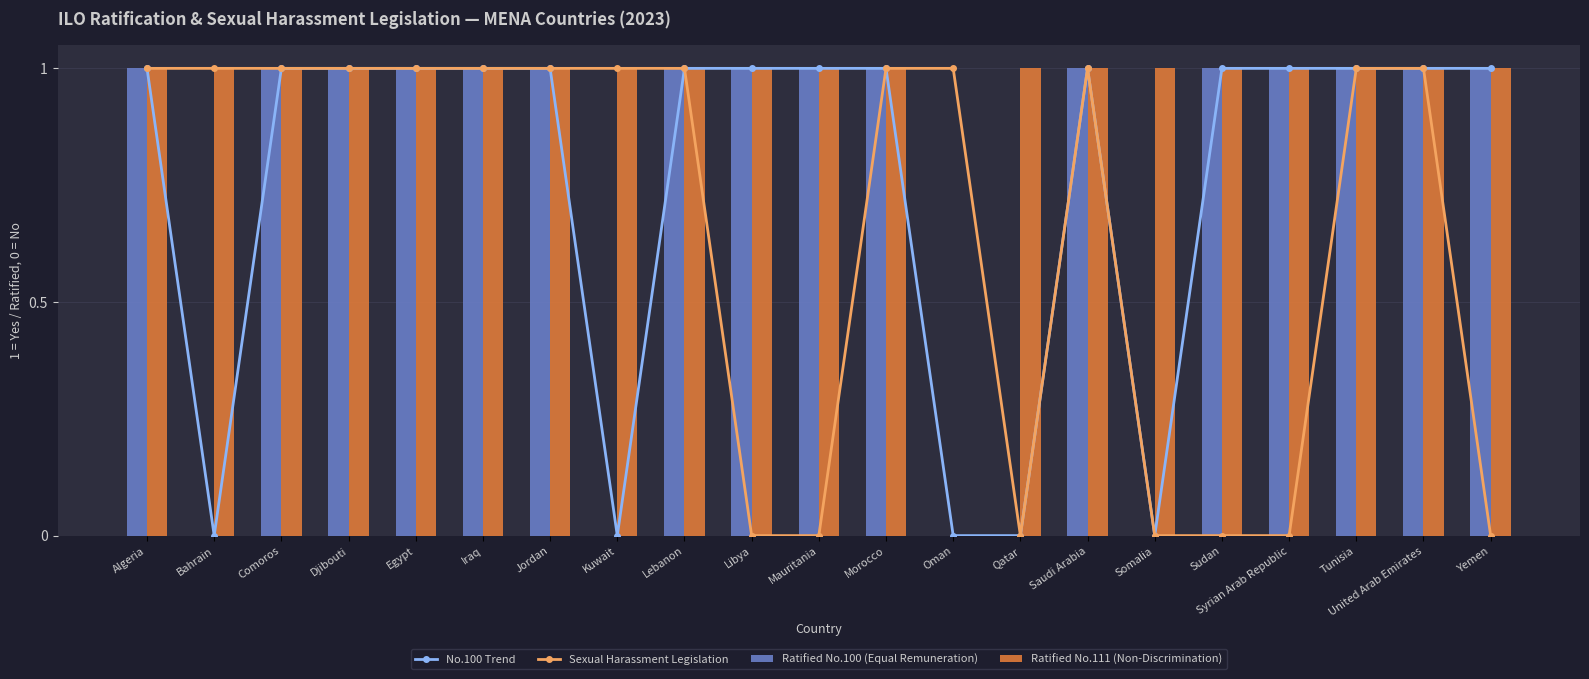

Reading right to left, extract all data points from this chart.

No.100 Trend: Yemen=1	United Arab Emirates=1	Tunisia=1	Syrian Arab Republic=1	Sudan=1	Somalia=0	Saudi Arabia=1	Qatar=0	Oman=0	Morocco=1	Mauritania=1	Libya=1	Lebanon=1	Kuwait=0	Jordan=1	Iraq=1	Egypt=1	Djibouti=1	Comoros=1	Bahrain=0	Algeria=1
Sexual Harassment Legislation: Yemen=0	United Arab Emirates=1	Tunisia=1	Syrian Arab Republic=0	Sudan=0	Somalia=0	Saudi Arabia=1	Qatar=0	Oman=1	Morocco=1	Mauritania=0	Libya=0	Lebanon=1	Kuwait=1	Jordan=1	Iraq=1	Egypt=1	Djibouti=1	Comoros=1	Bahrain=1	Algeria=1
Ratified No.100 (Equal Remuneration): Yemen=1	United Arab Emirates=1	Tunisia=1	Syrian Arab Republic=1	Sudan=1	Somalia=0	Saudi Arabia=1	Qatar=0	Oman=0	Morocco=1	Mauritania=1	Libya=1	Lebanon=1	Kuwait=0	Jordan=1	Iraq=1	Egypt=1	Djibouti=1	Comoros=1	Bahrain=0	Algeria=1
Ratified No.111 (Non-Discrimination): Yemen=1	United Arab Emirates=1	Tunisia=1	Syrian Arab Republic=1	Sudan=1	Somalia=1	Saudi Arabia=1	Qatar=1	Oman=0	Morocco=1	Mauritania=1	Libya=1	Lebanon=1	Kuwait=1	Jordan=1	Iraq=1	Egypt=1	Djibouti=1	Comoros=1	Bahrain=1	Algeria=1